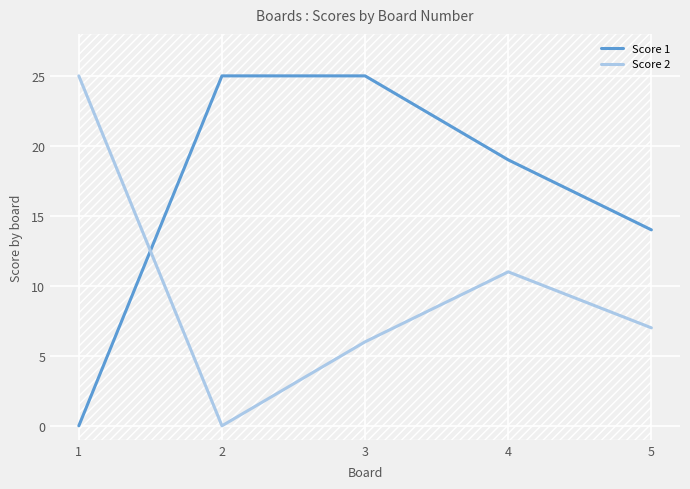

Reading right to left, extract all data points from this chart.

Score 1: 14	19	25	25	0
Score 2: 7	11	6	0	25